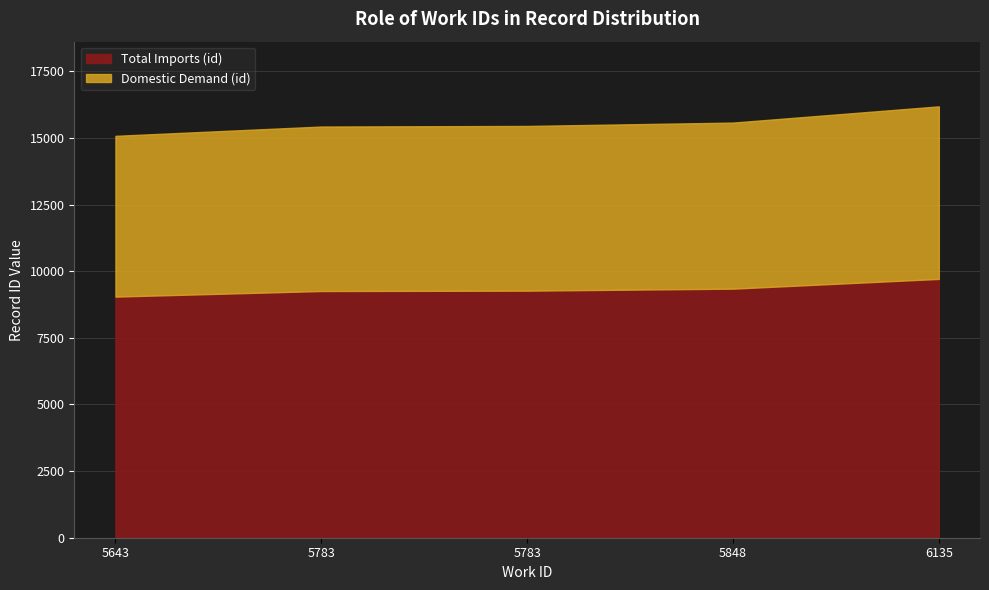

Where does the data first go above 15452?

5848